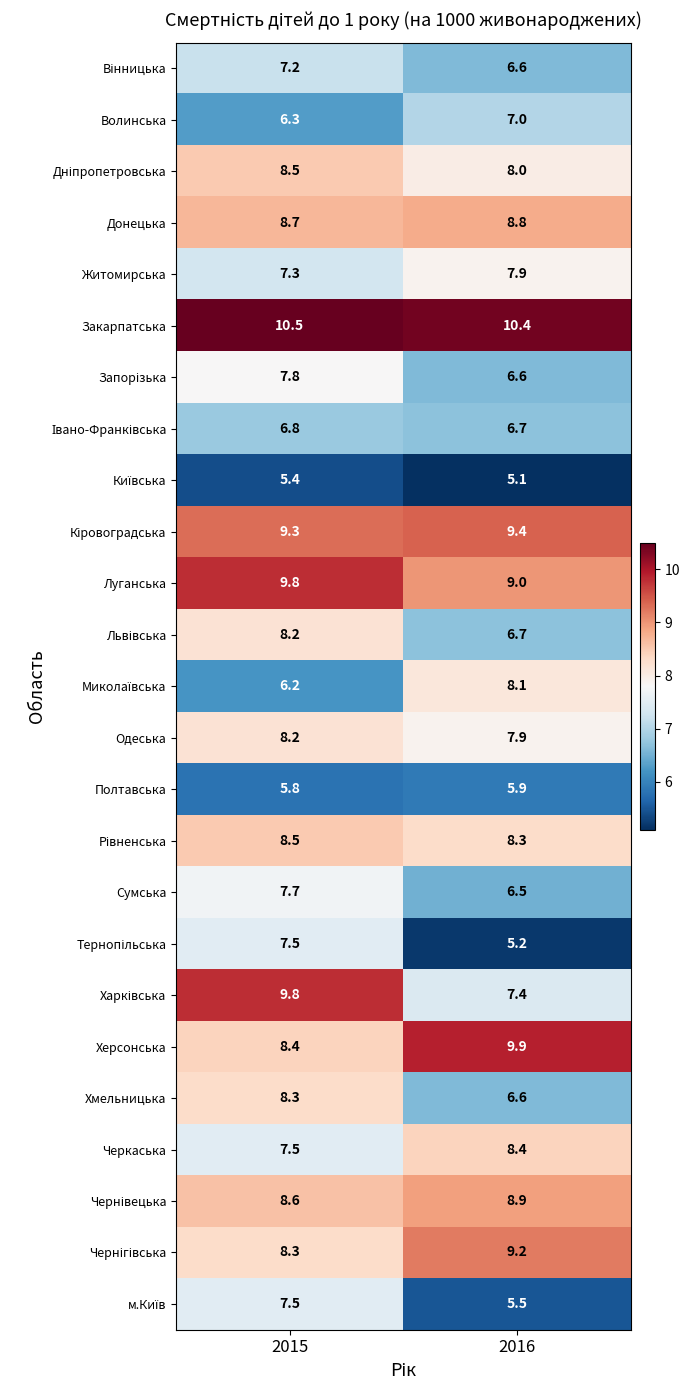

What is the total value across all series at 2015?

198.1